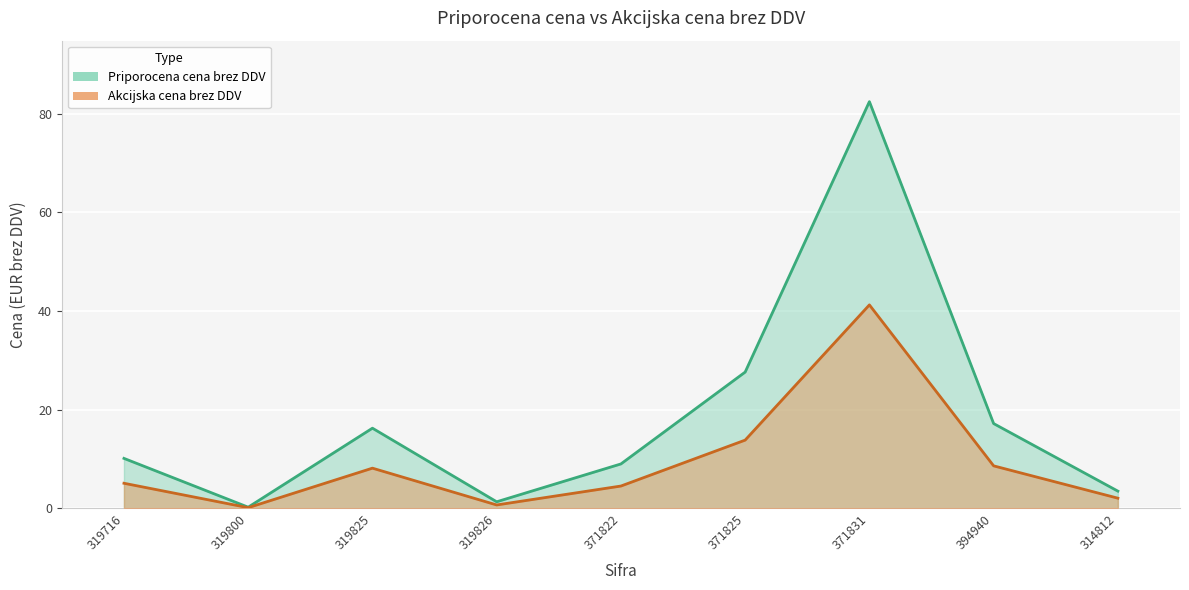

At which category does the chart reach its minimum across all series?

319800